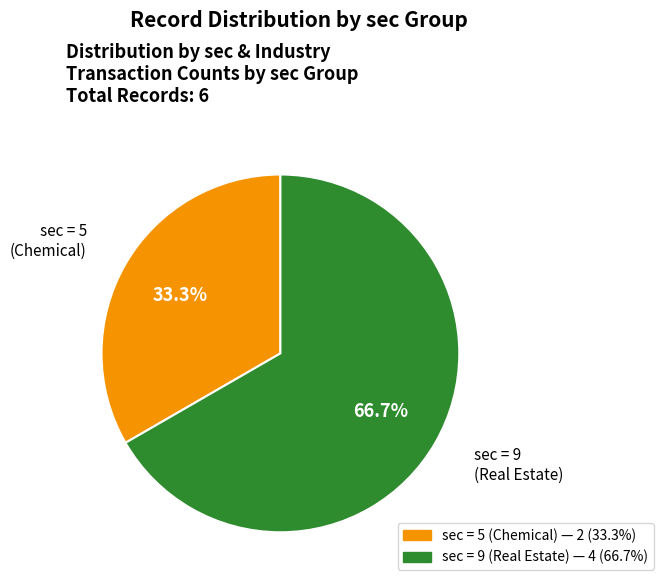

Is there a majority slice in this chart?

Yes